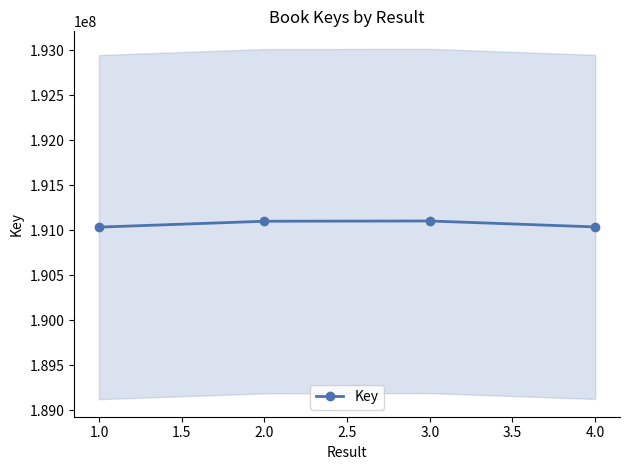

What is the value of the 4th point from the left?

191037424